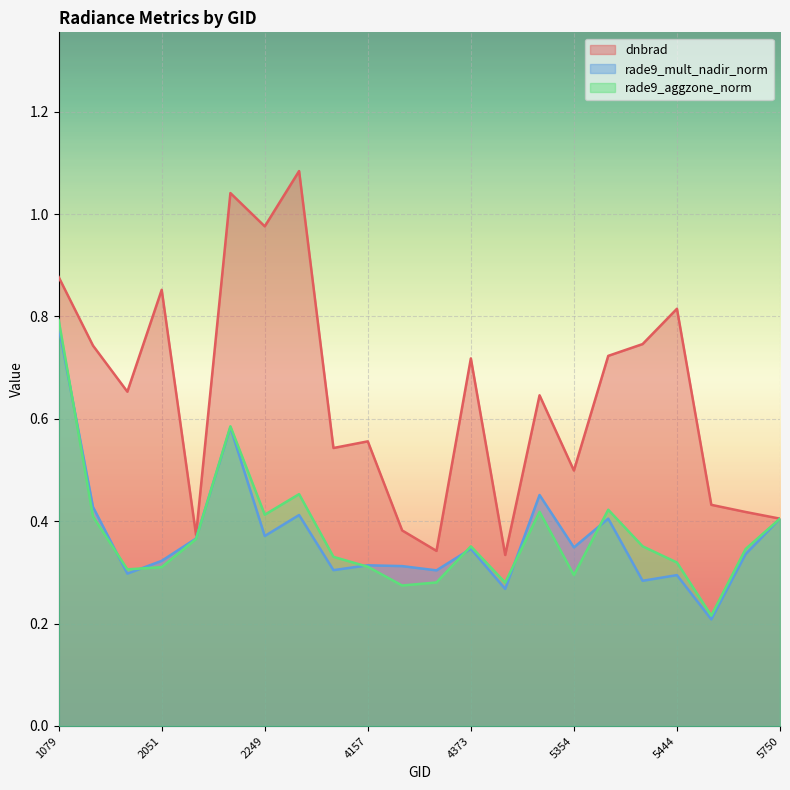

What is the sum of all rade9_mult_nadir_norm values?

8.1